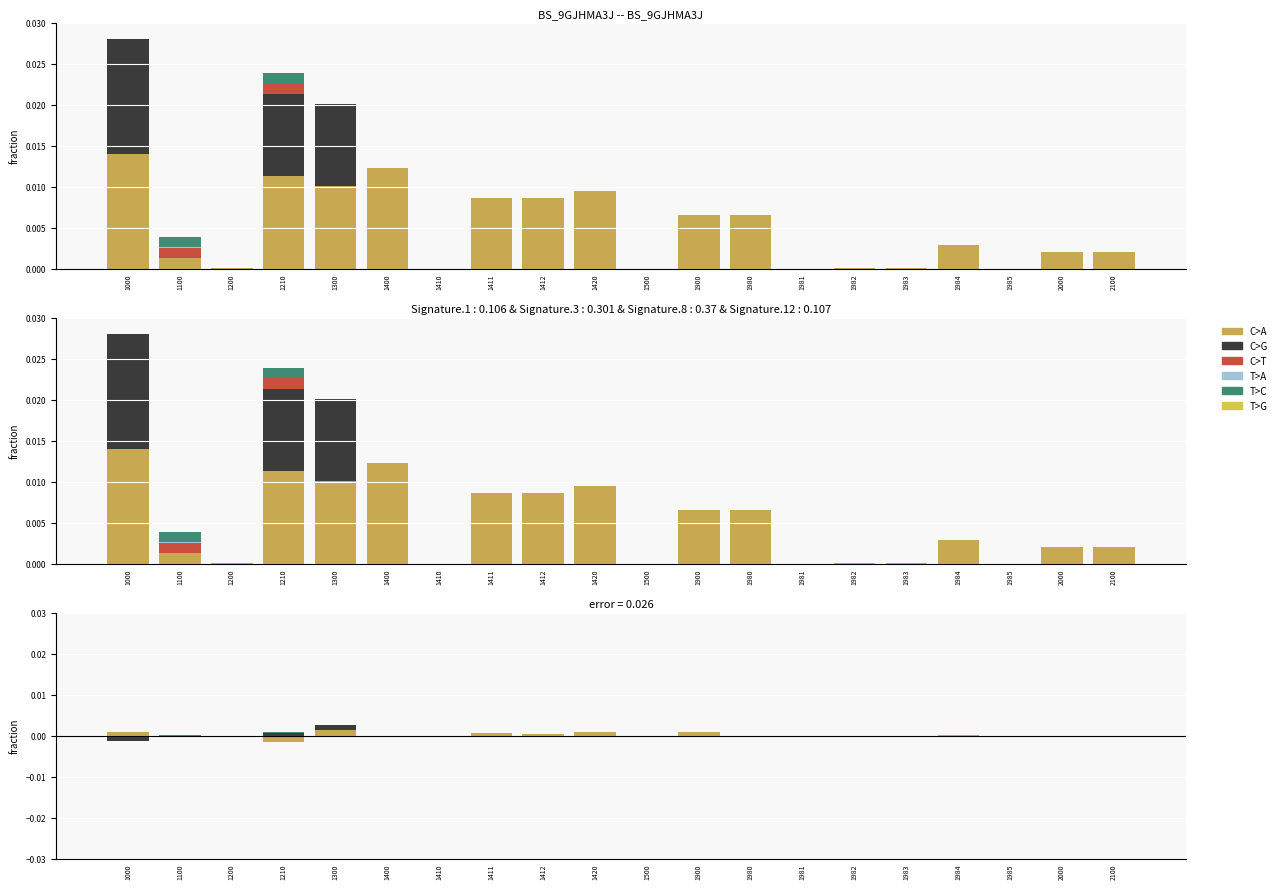

Rank the series at 1900 from highest to lowest value.

C>A, C>G, C>T, T>A, T>C, T>G